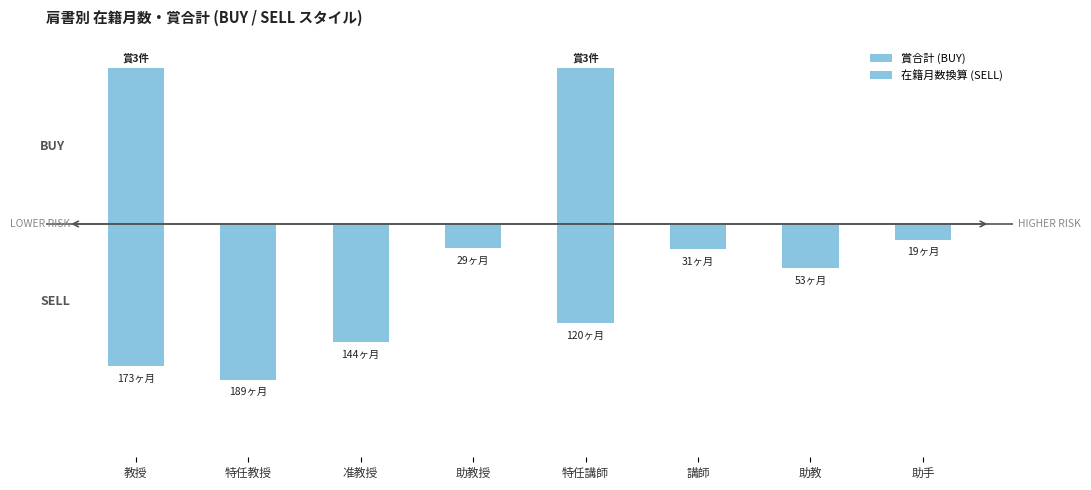

What are all the series names shown in the legend?

賞合計 (BUY), 在籍月数換算 (SELL)